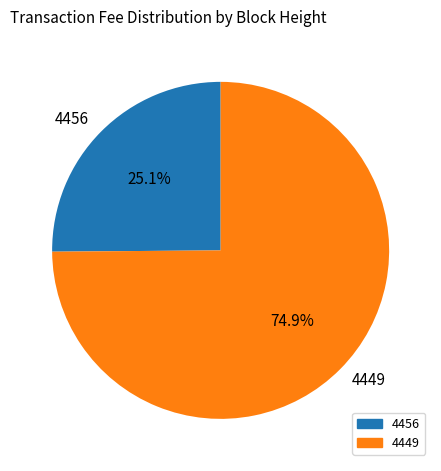

Is it true that 4449 is 88% of the pie?

False